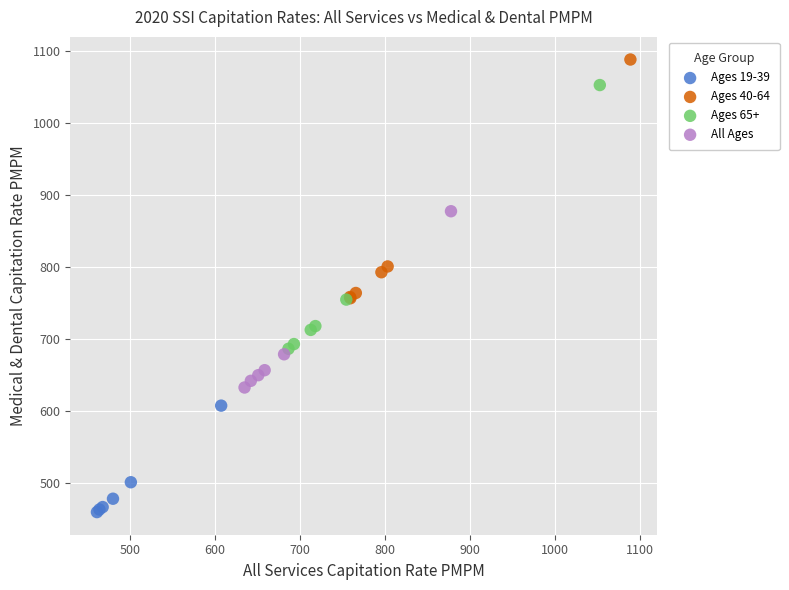

Which series has the widest spread of Y values?

Ages 65+